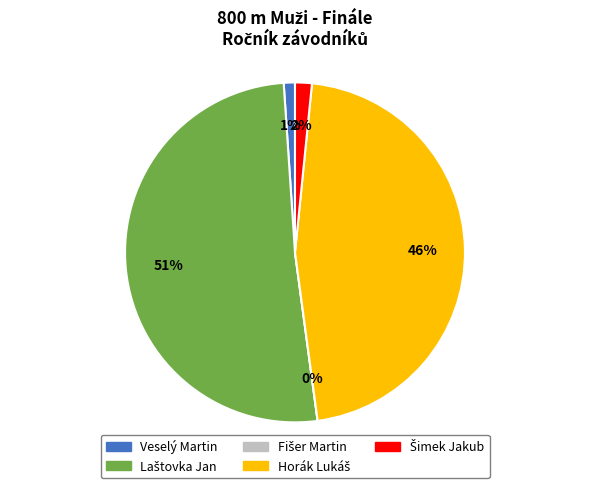

What is the total percentage of Veselý Martin and Laštovka Jan?

52.1%